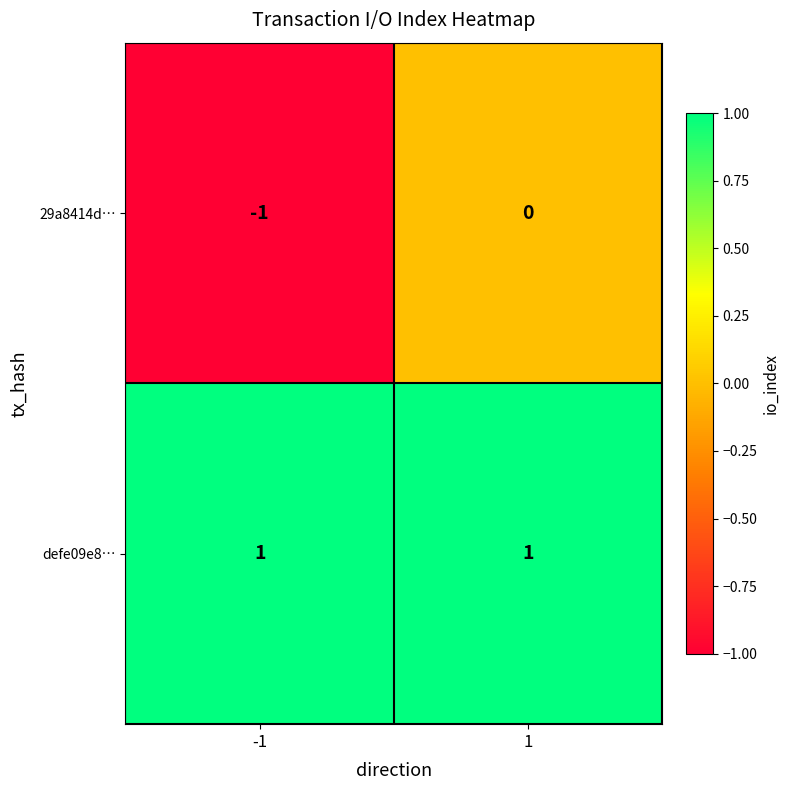

The value of 29a8414d… at 1 is 0. True or false?

True